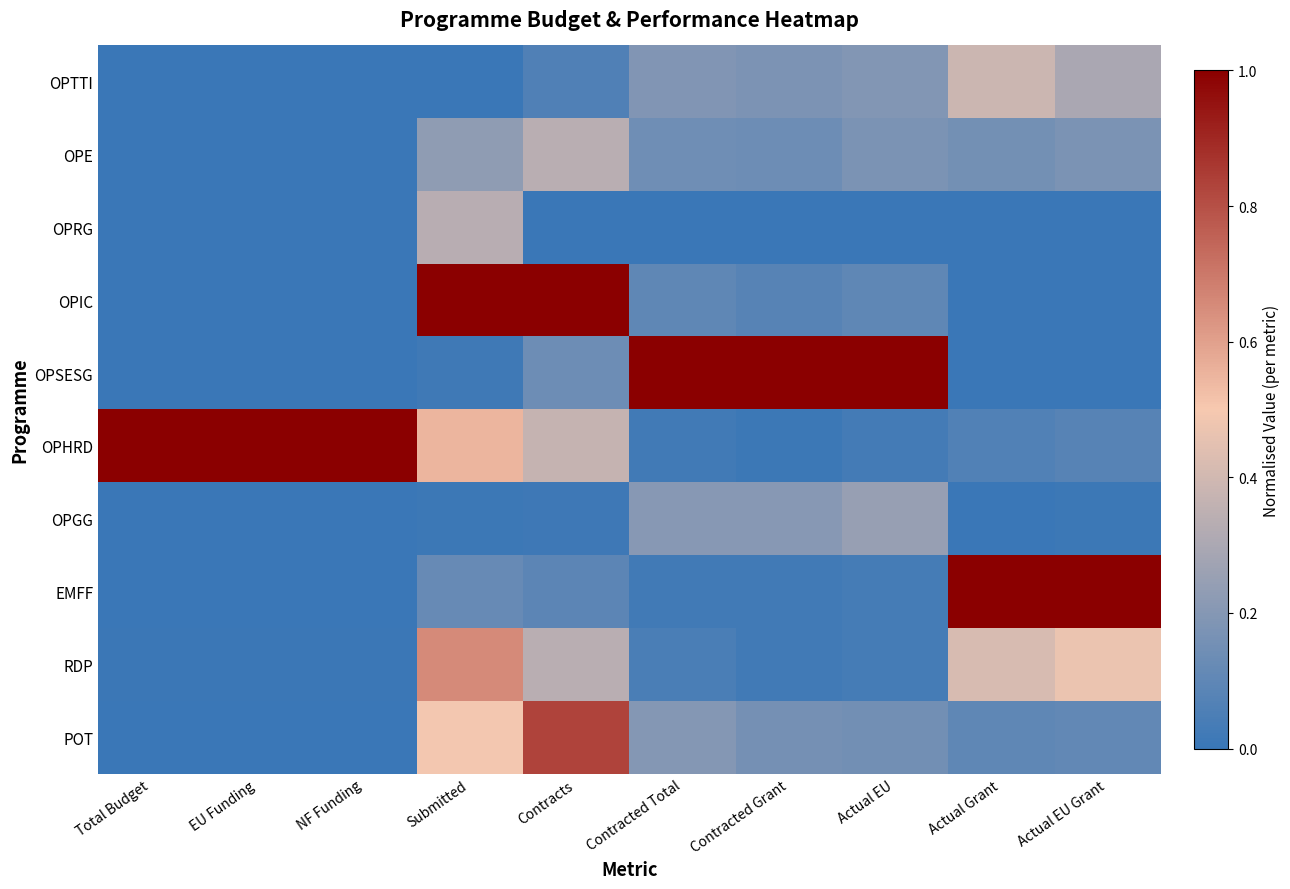

Between NF Funding and Contracts, which series saw the biggest shift?

OPIC